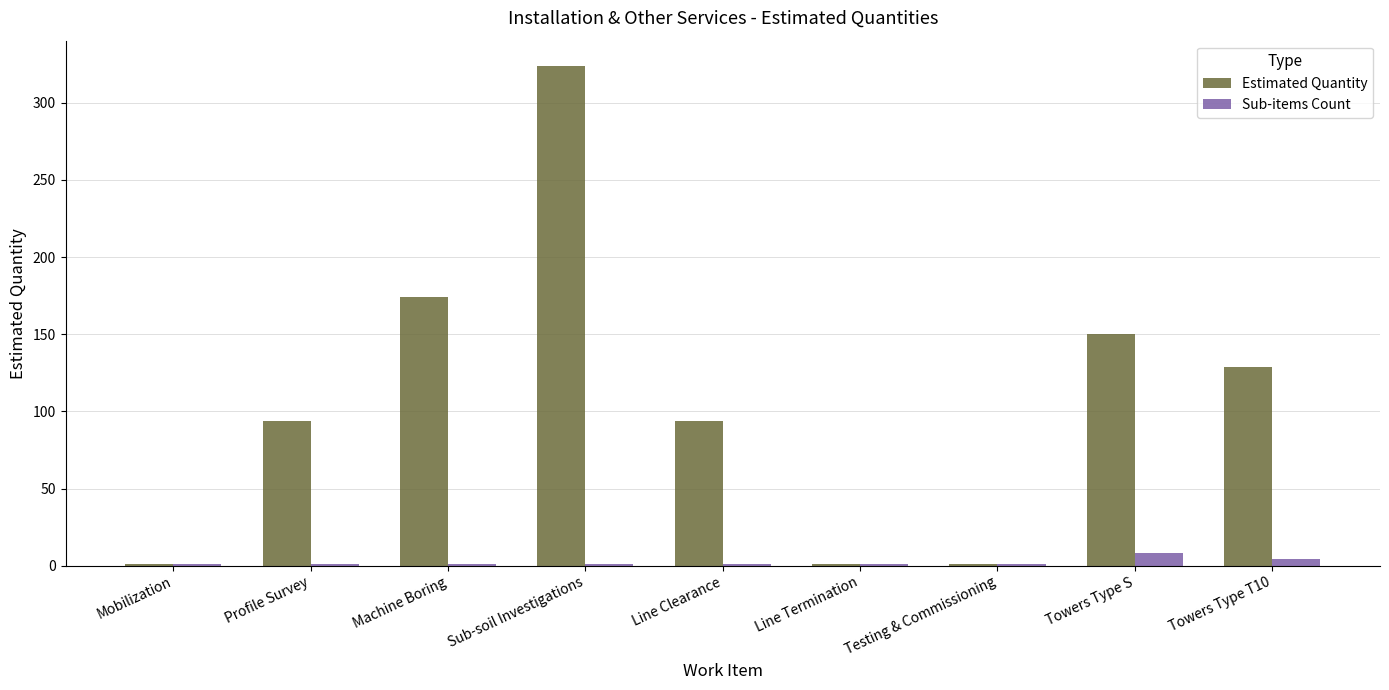

At which category is the sum across all series the highest?

Sub-soil Investigations